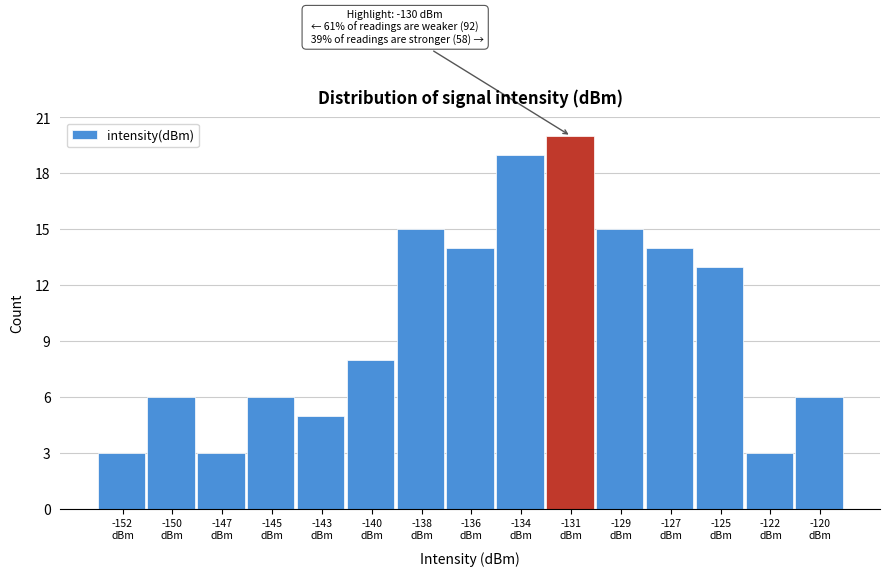

Reading right to left, transcribe all the data shown in this chart.

6	3	13	14	15	20	19	14	15	8	5	6	3	6	3